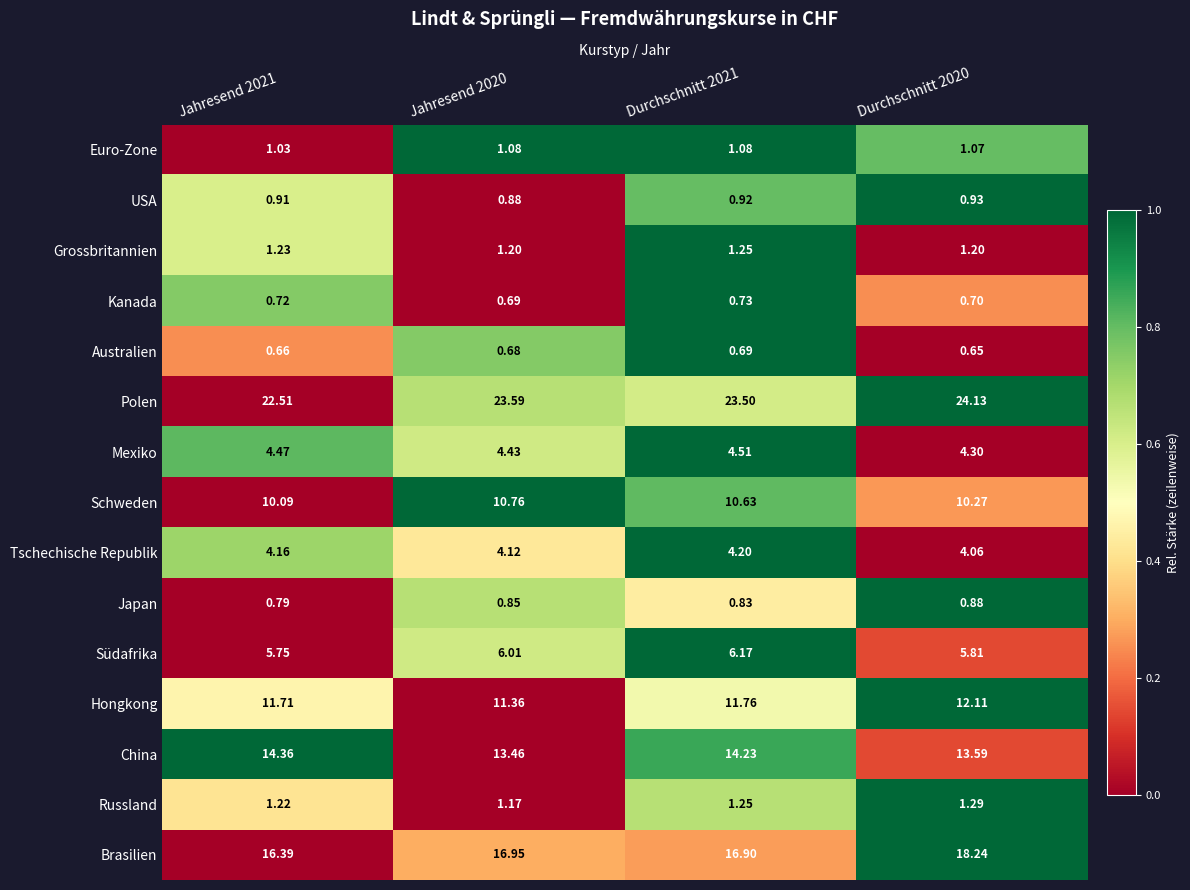

Is the value of Schweden at Jahresend 2021 greater than the value of China at Durchschnitt 2020?

No